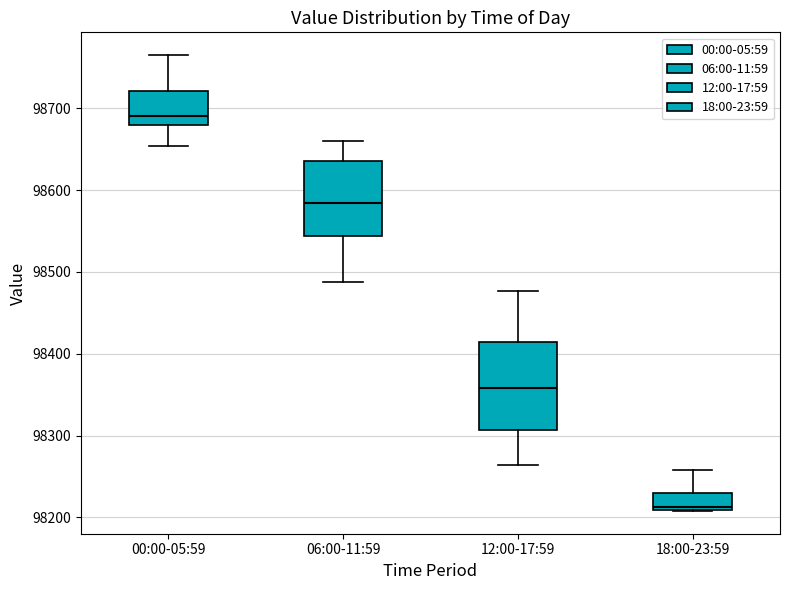

Reading left to right, read every box against the y-axis: the position of its median line, the range the box covers, and the ends of its whiskers. The values are not printed on the chart, so give them approximately, as read against the axis.

00:00-05:59: median 98690, box 98680 to 98720, whiskers 98650 to 98770
06:00-11:59: median 98580, box 98540 to 98640, whiskers 98490 to 98660
12:00-17:59: median 98360, box 98310 to 98410, whiskers 98260 to 98480
18:00-23:59: median 98210 (just above the box's lower edge), box 98210 to 98230, whiskers 98210 to 98260